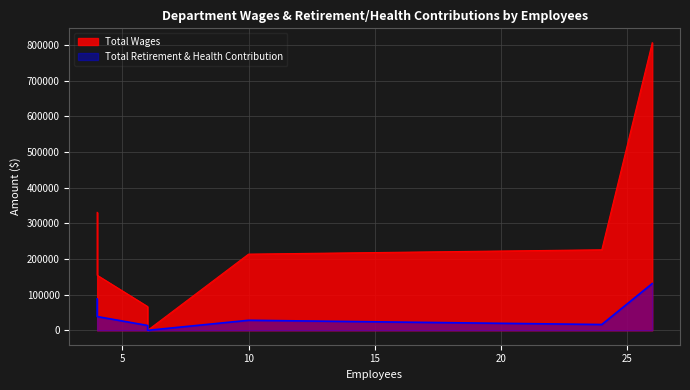

What are all the series names shown in the legend?

Total Wages, Total Retirement & Health Contribution